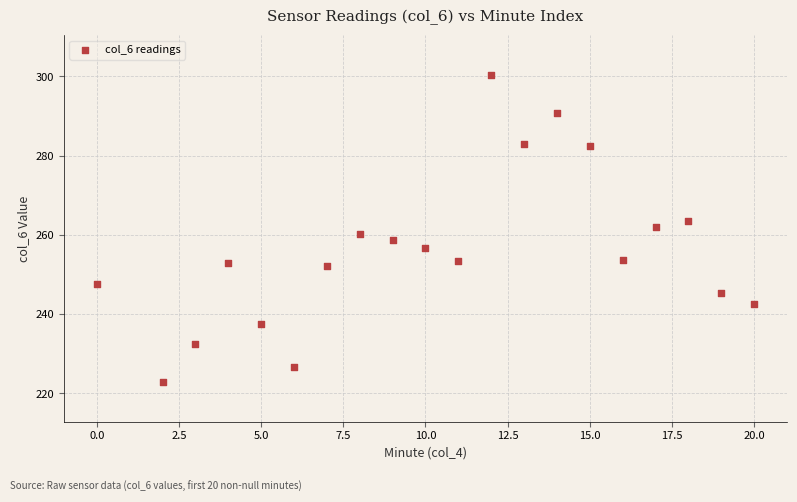

What is the range of Y values (max minus min)?

77.5